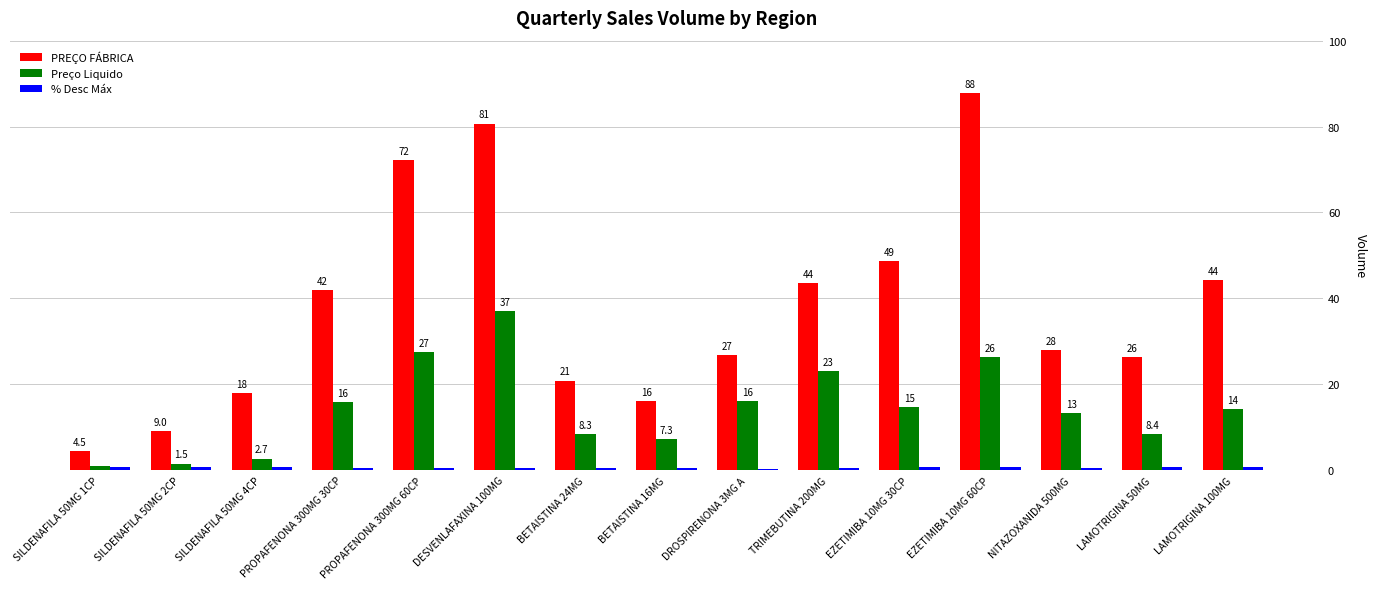

Which series has the largest range (max minus min)?

PREÇO FÁBRICA